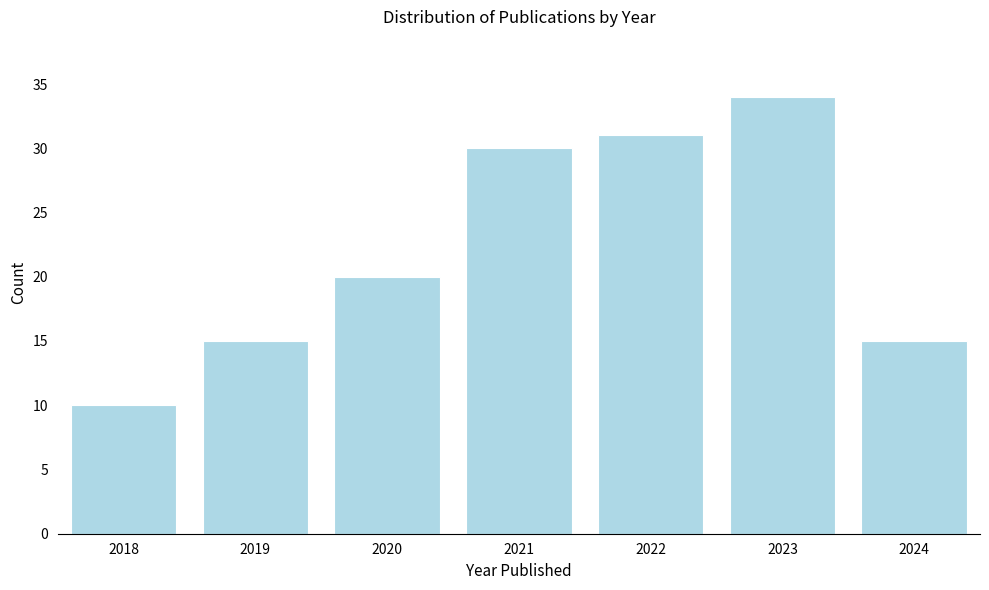

Reading left to right, what are all the values shown in this chart?

10	15	20	30	31	34	15